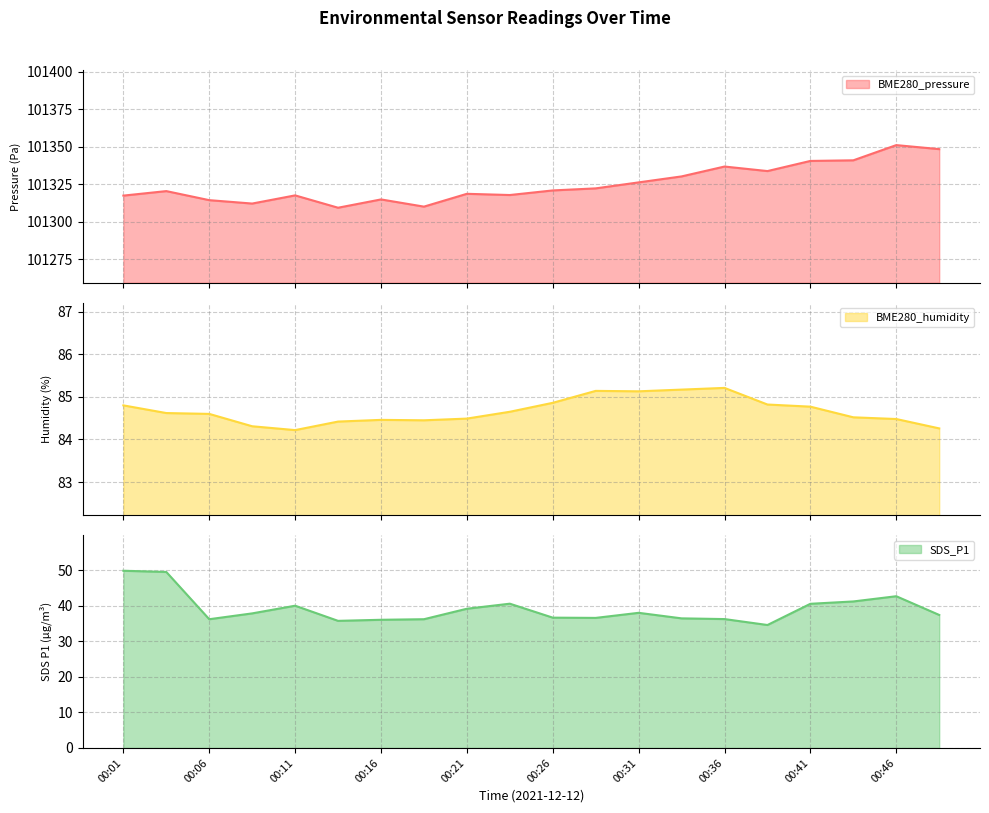

In BME280_humidity, how many points are higher than both neighbors (excluding endpoints)?

3